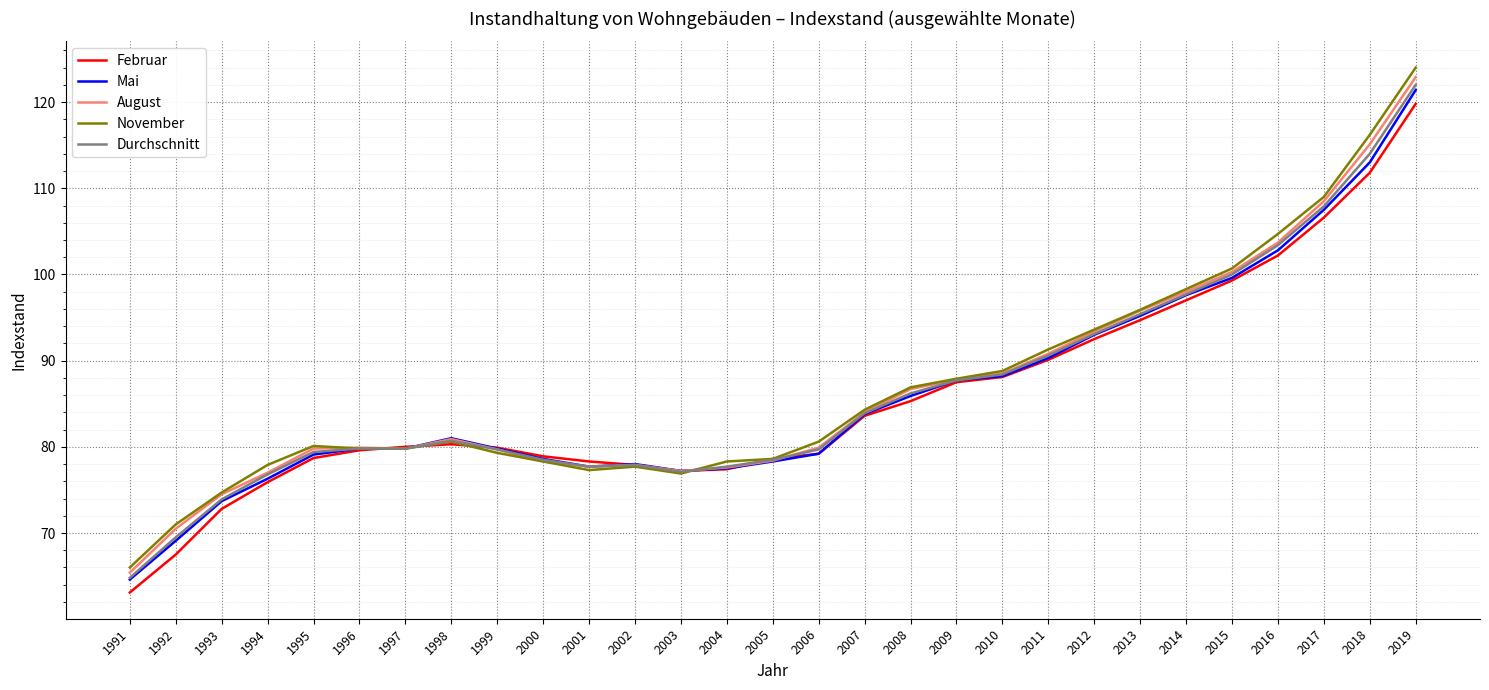

What is the approximate value of November at 2009?

87.9